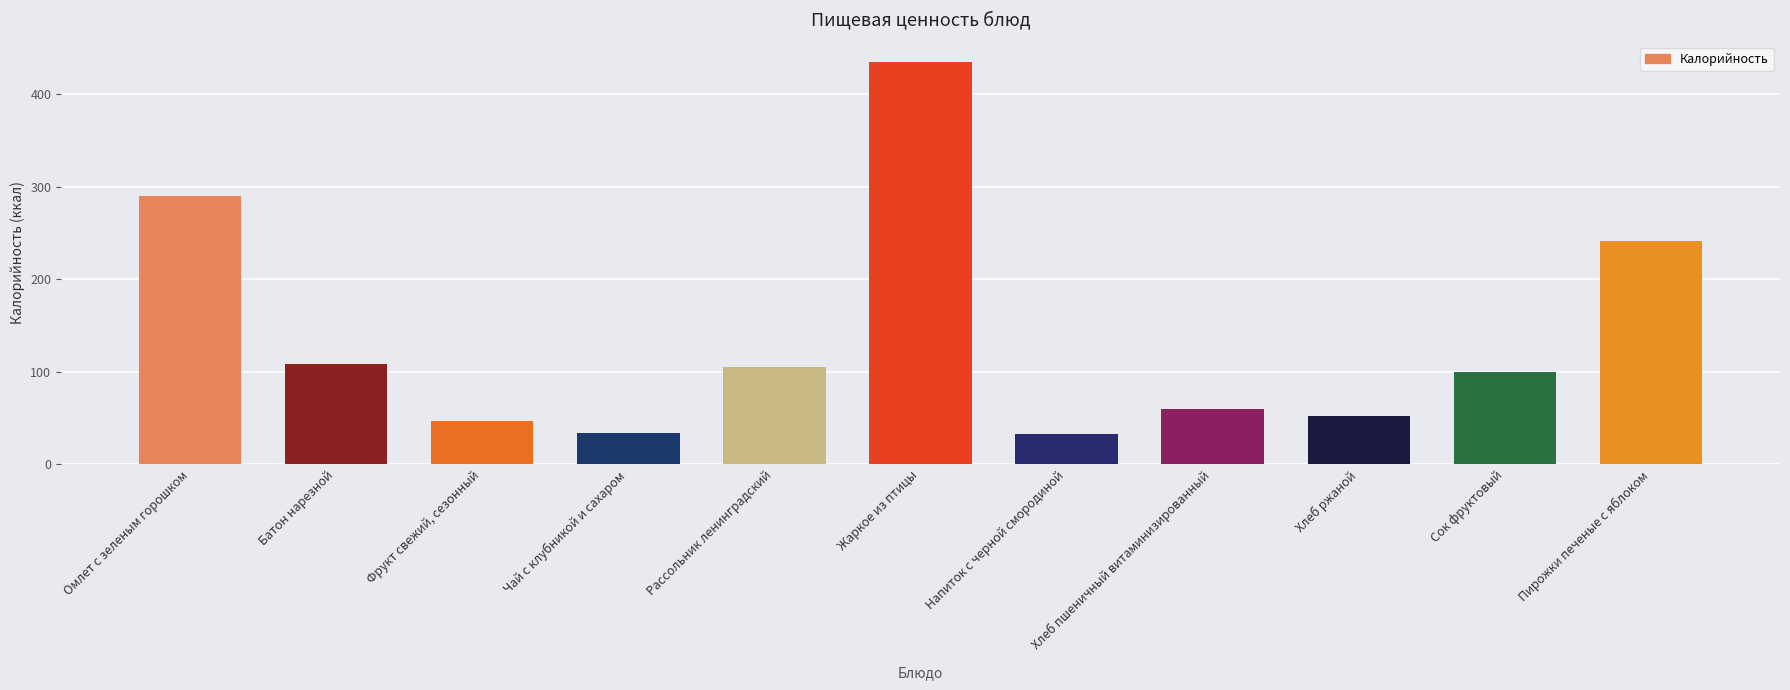

Are the bars horizontal?

No